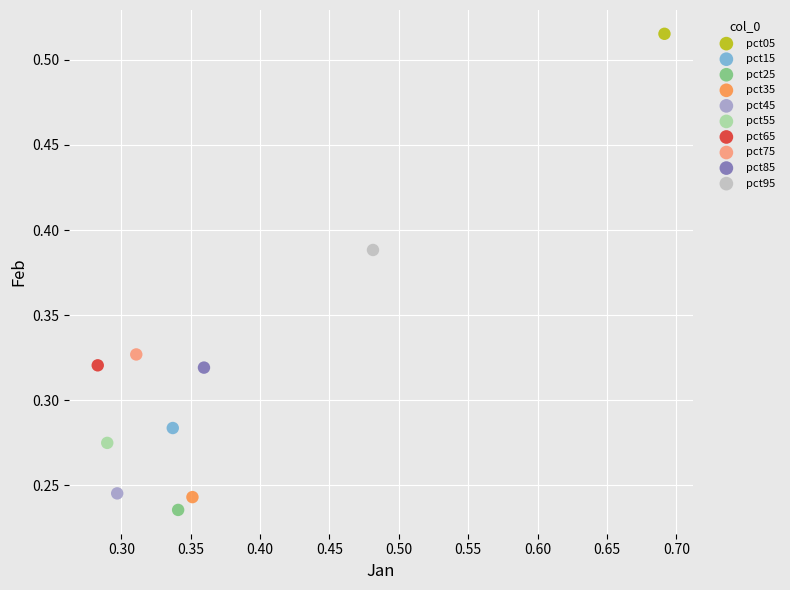

What are all the series names shown in the legend?

pct05, pct15, pct25, pct35, pct45, pct55, pct65, pct75, pct85, pct95